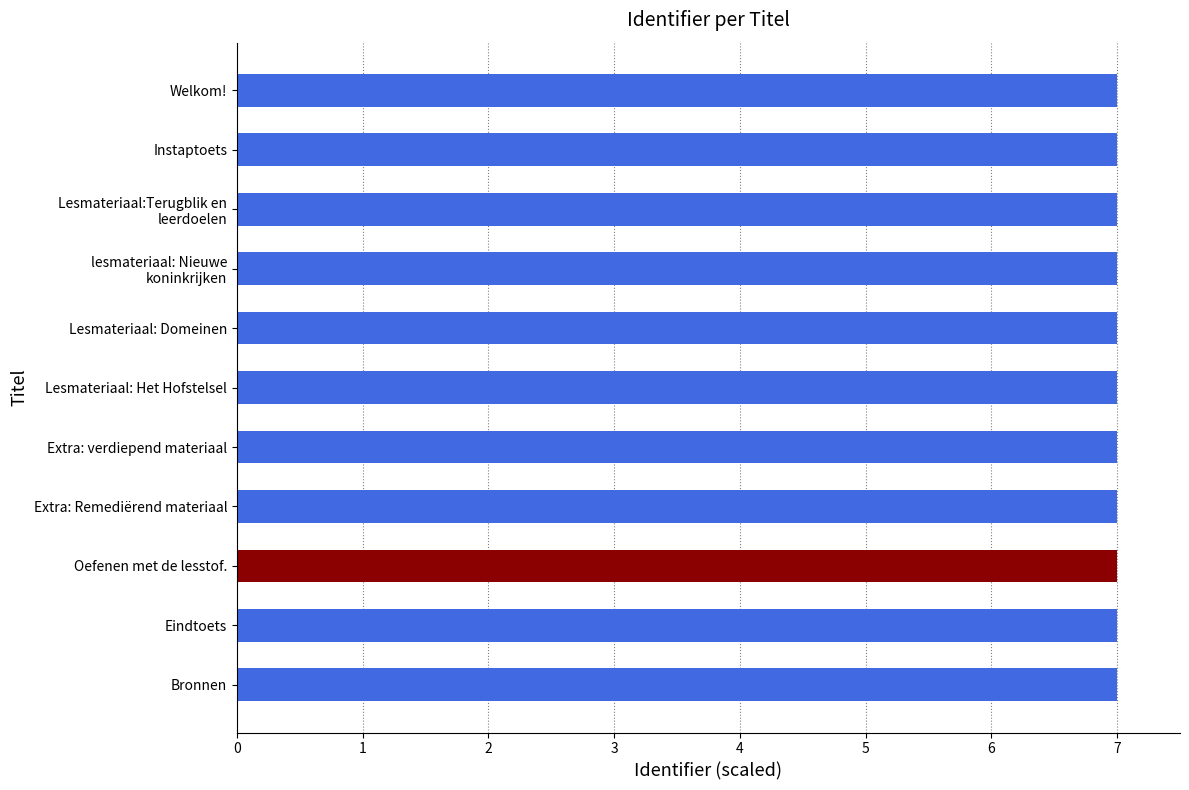

What is the minimum value shown in the chart?

7.0